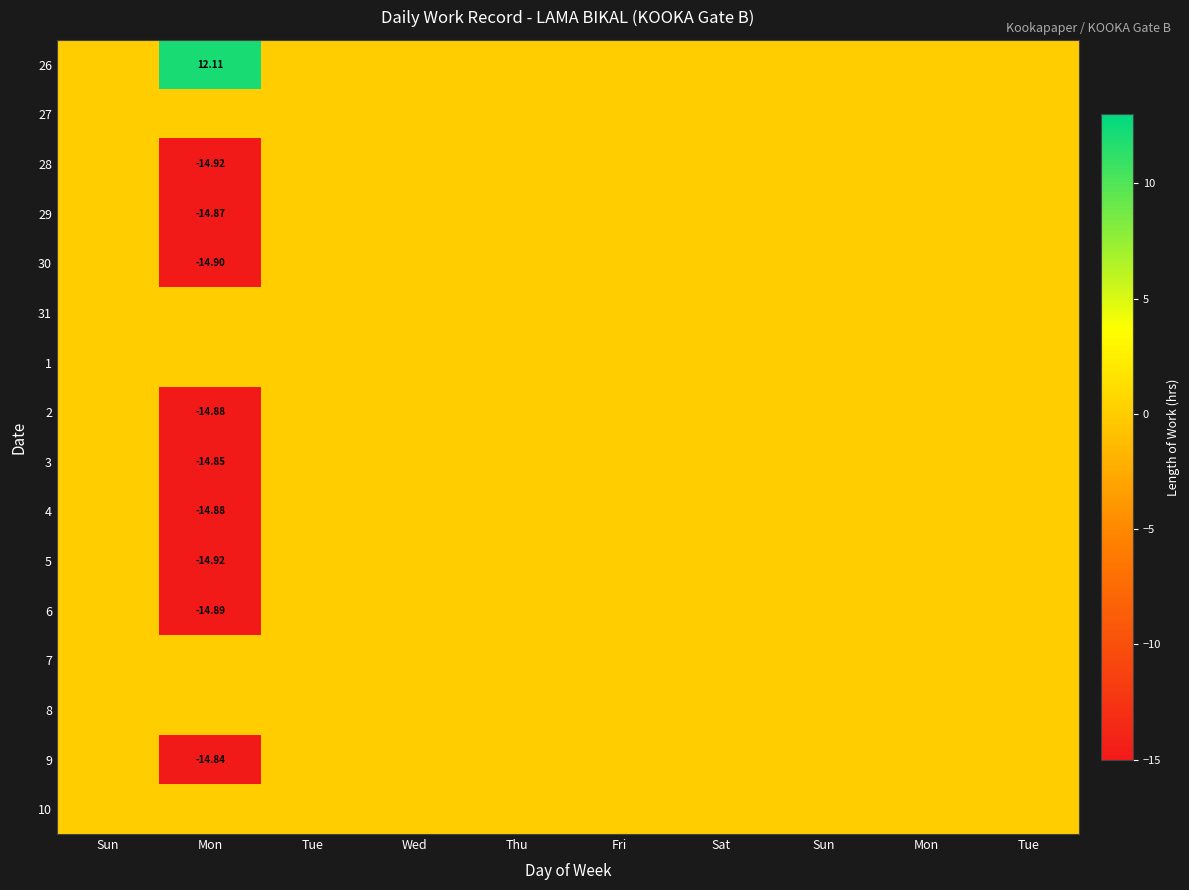

Where is 26 nearest to the value 6?

Sun